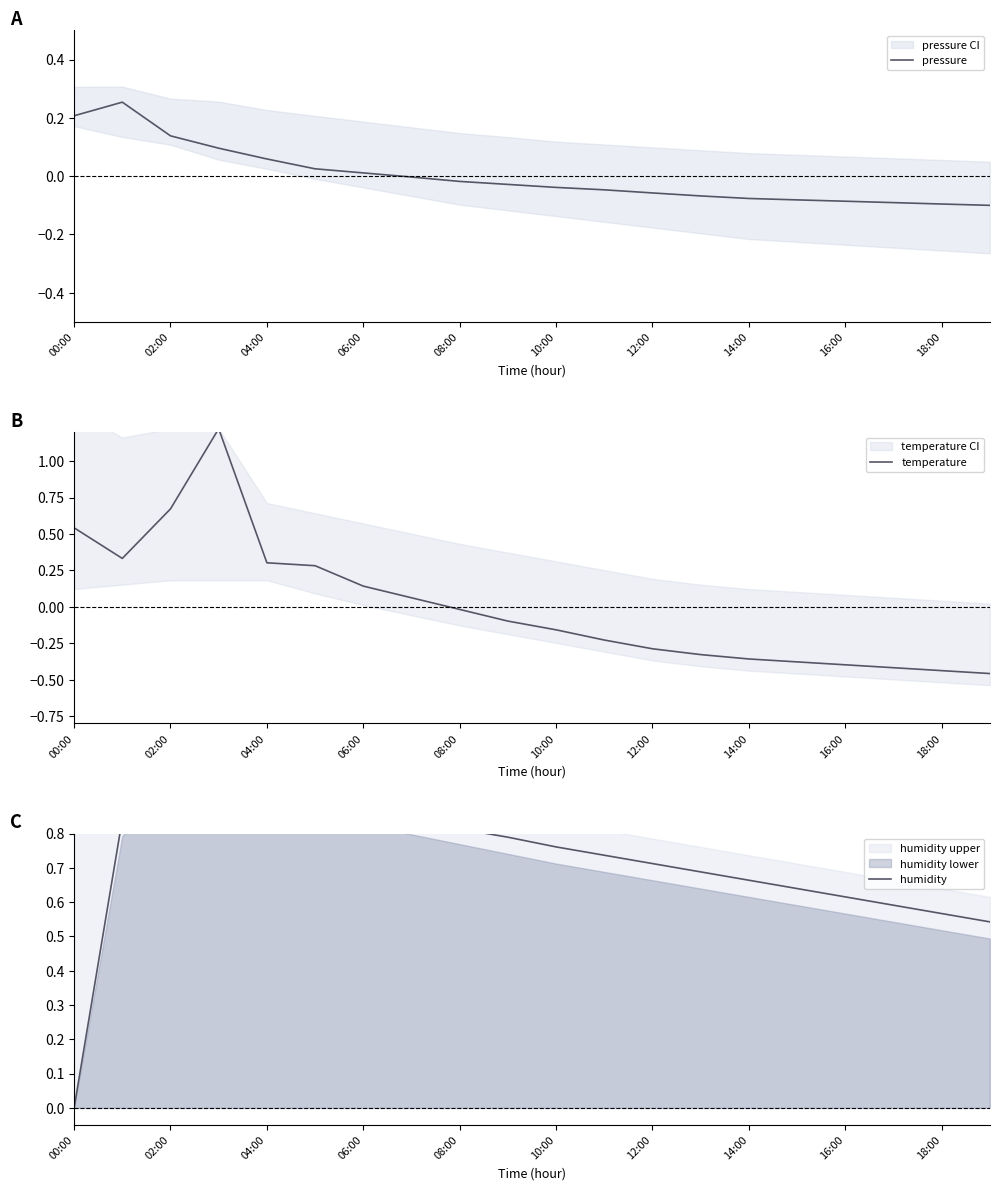

Between 04:00 and 16:00, which is larger?

04:00